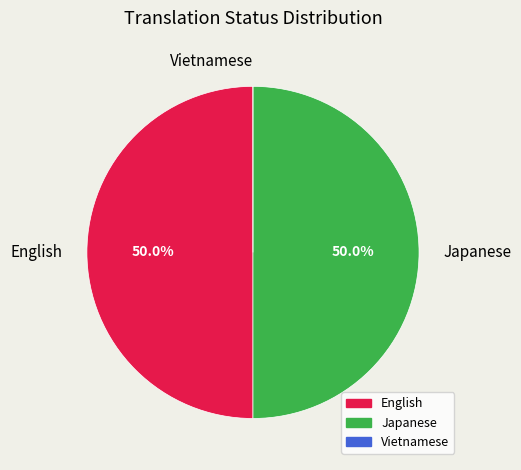

Combined, do English and Japanese account for over 50%?

Yes